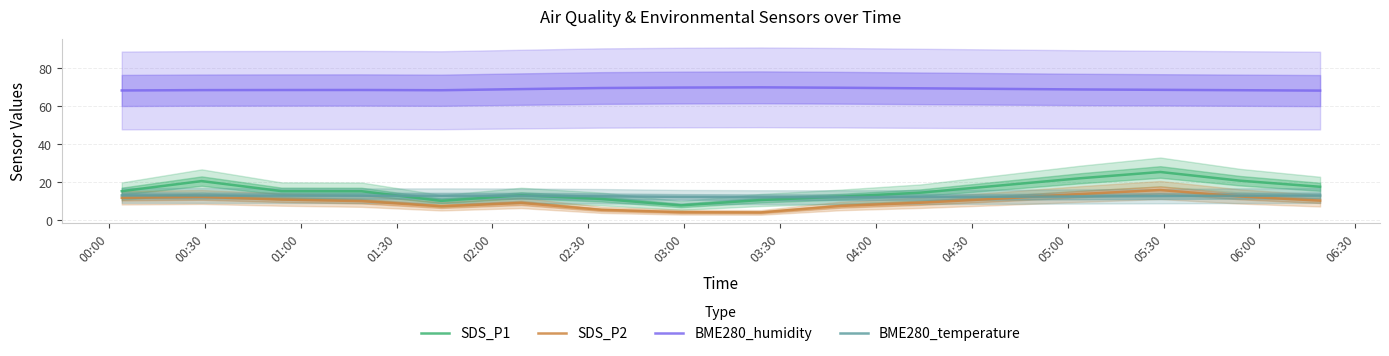

What is the value of the BME280_humidity point at the 14th from the left?

68.7